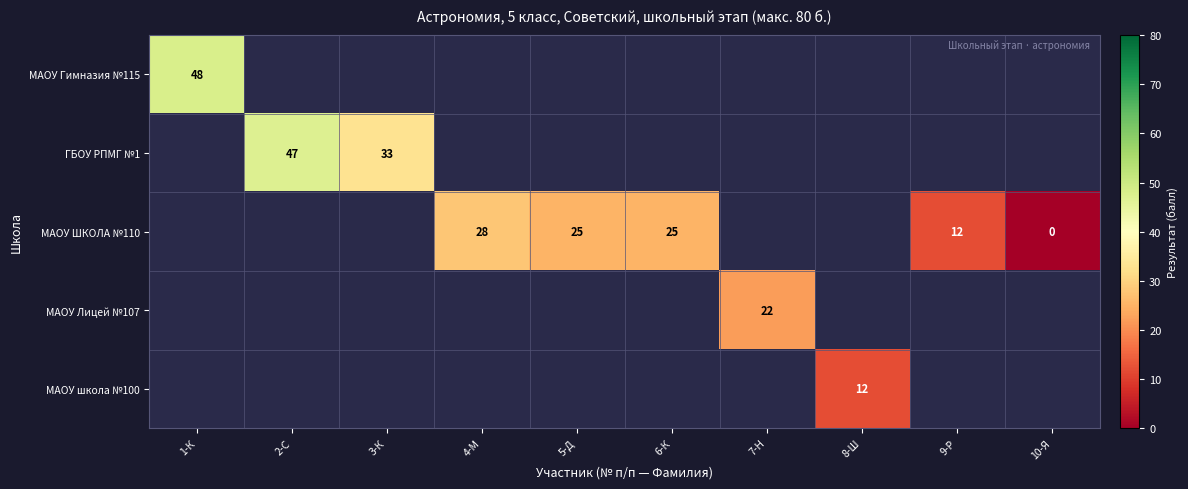

Rank the series by their maximum value, from highest to lowest.

МАОУ Гимназия №115, ГБОУ РПМГ №1, МАОУ ШКОЛА №110, МАОУ Лицей №107, МАОУ школа №100